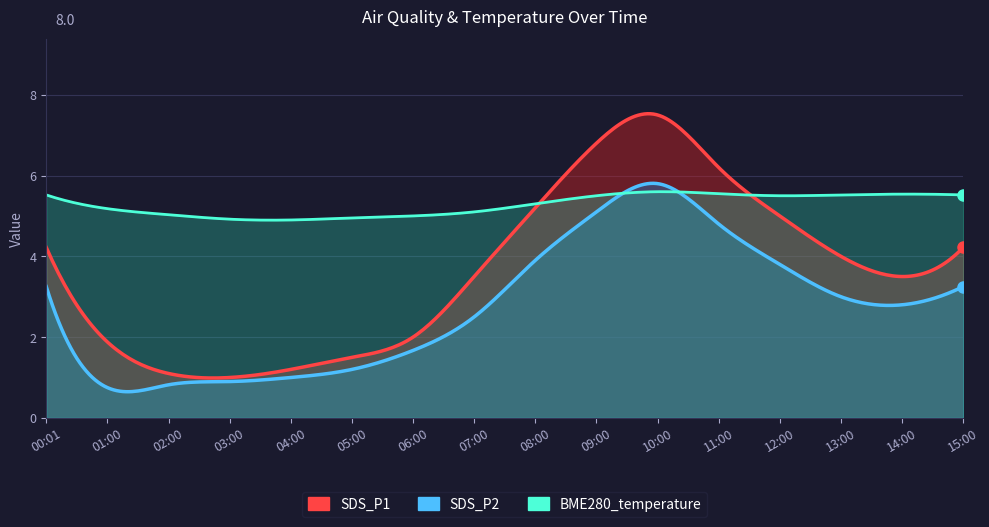

At which label does BME280_temperature reach its peak?

10:00